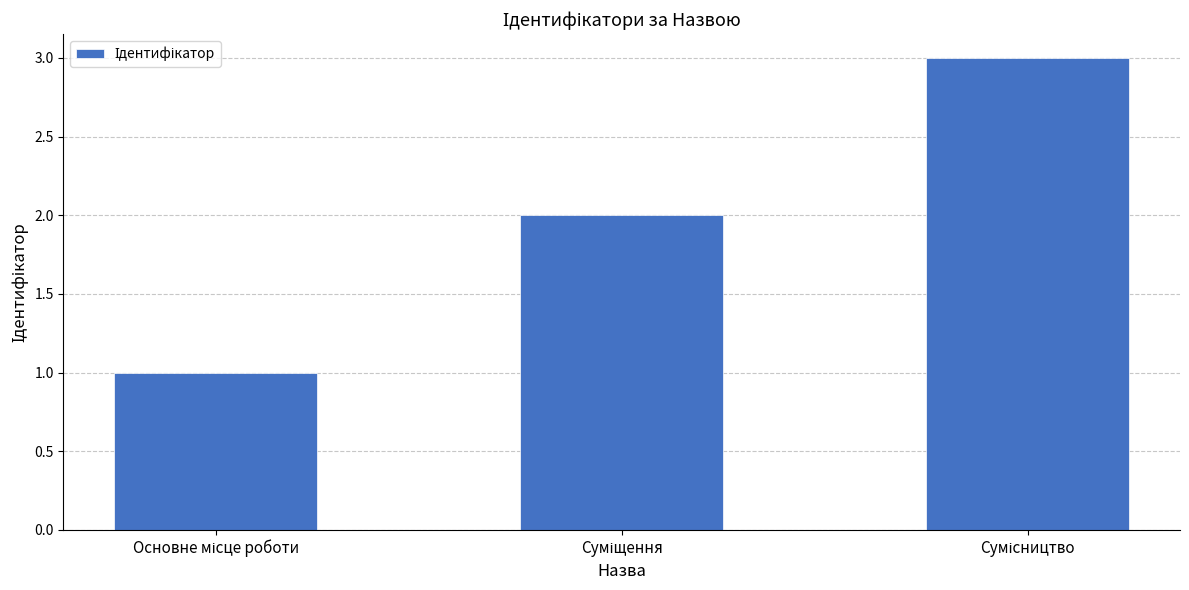

What is the sum of all values?

6